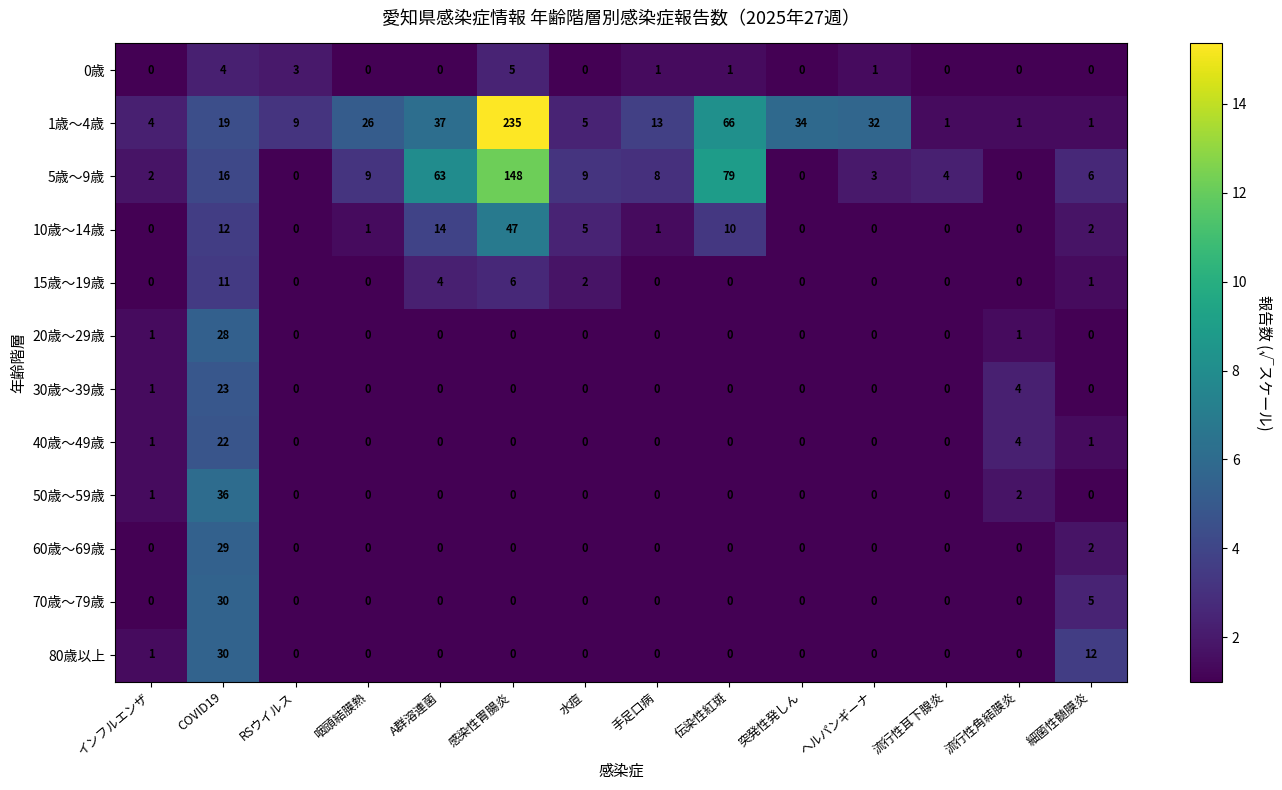

The value of 60歳～69歳 at 感染性胃腸炎 is 0. True or false?

True